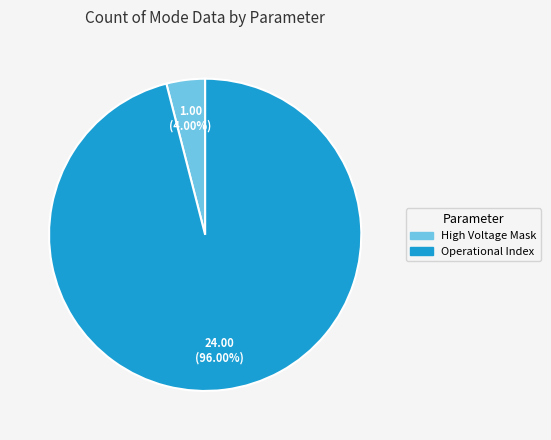

Does any single category account for the majority?

Yes